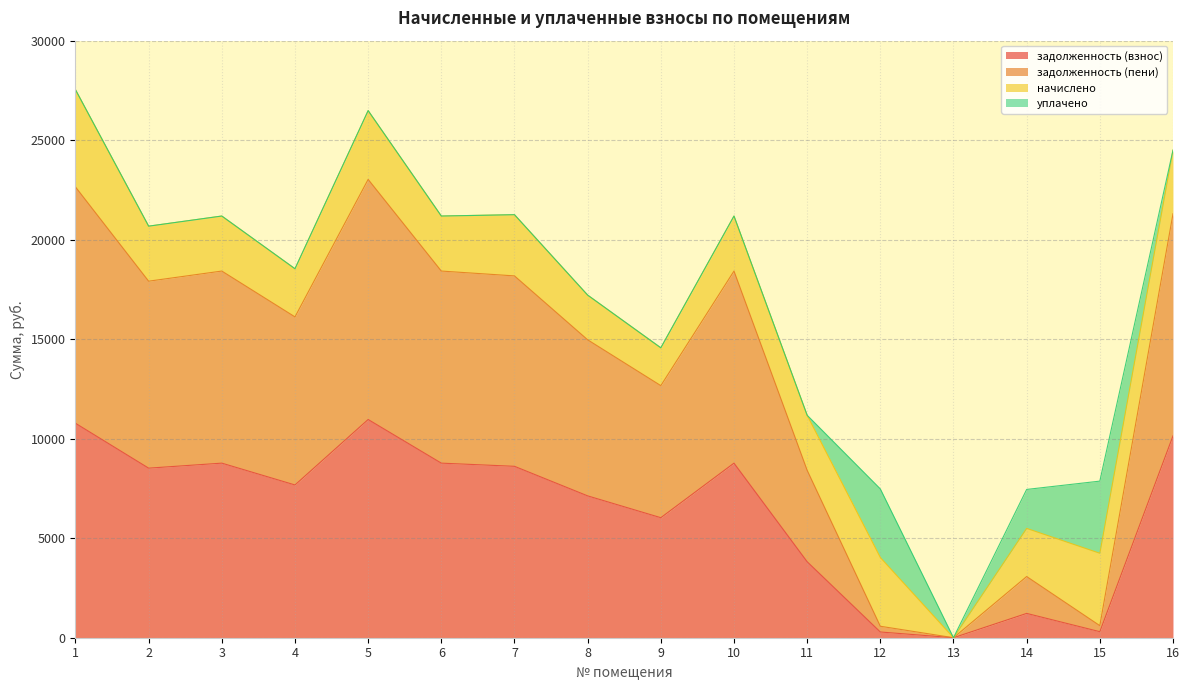

Which series has the largest range (max minus min)?

задолженность (пени)